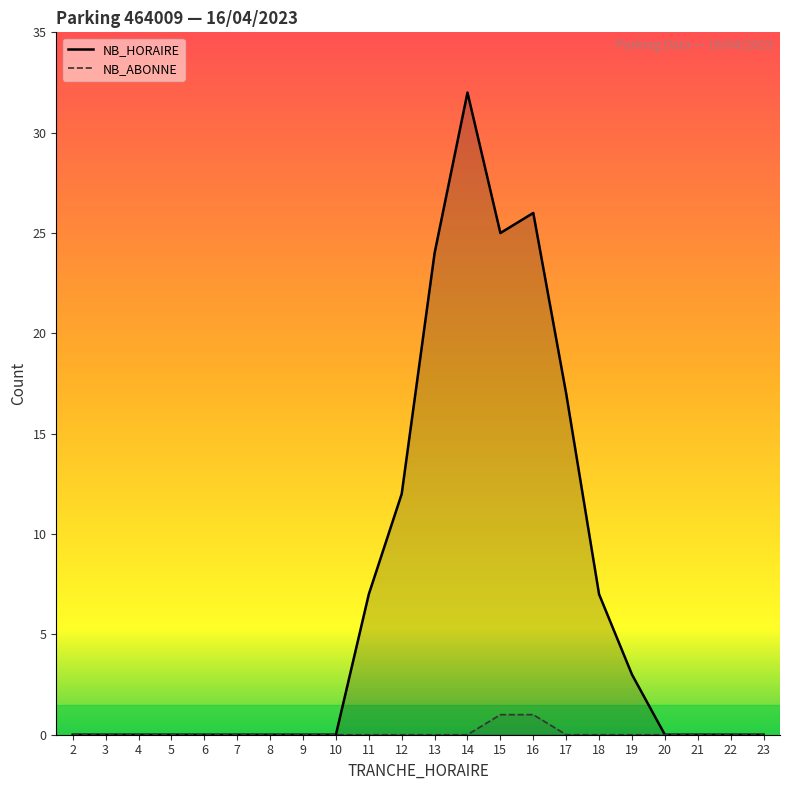

The value of NB_ABONNE at 10 is 1. True or false?

False